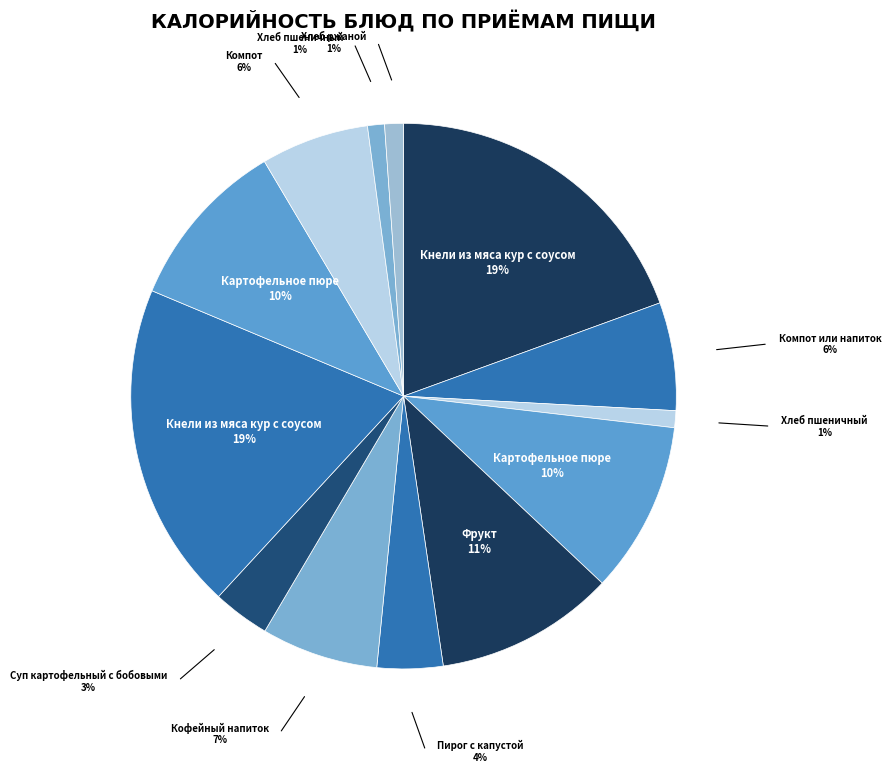

To the nearest percent, what is the average slice percentage?

8%